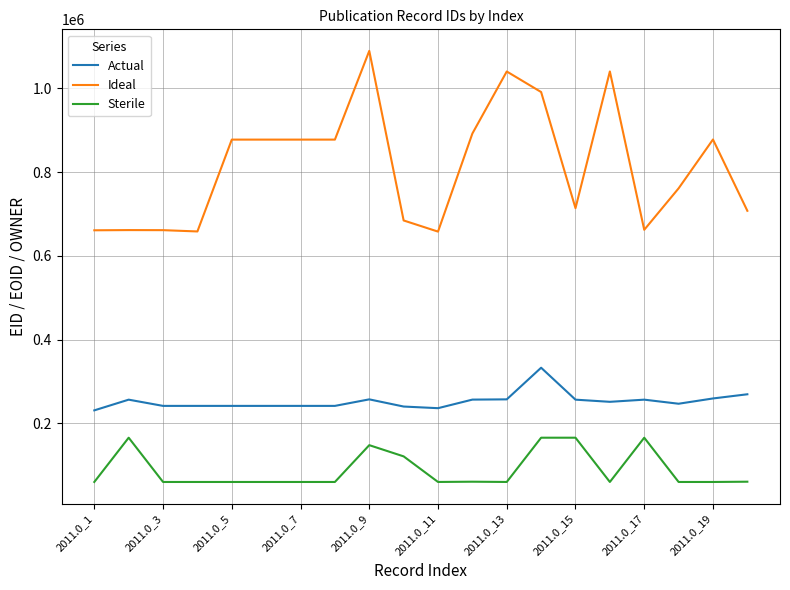

Which series has the widest spread of values?

Ideal